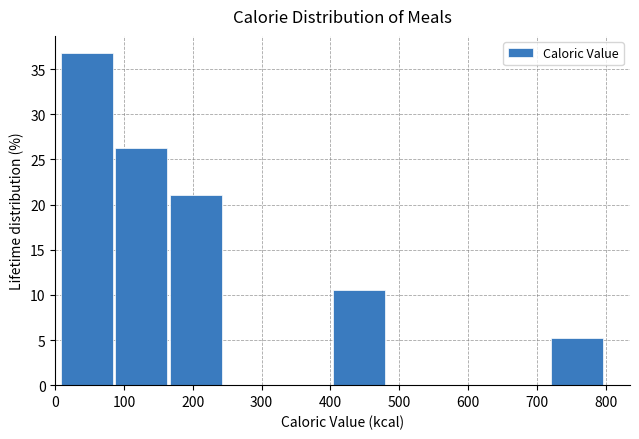

Reading left to right, list every bar in this chart as the range it spans on the x-axis followed by its height. Neither the bar edges nor the heights are printed on the chart, so give them approximately, as read against the axes.

10 to 90: 37.0
90 to 160: 26.5
160 to 240: 21.0
240 to 320: 0
320 to 400: 0
400 to 480: 10.5
480 to 560: 0
560 to 640: 0
640 to 720: 0
720 to 800: 5.5